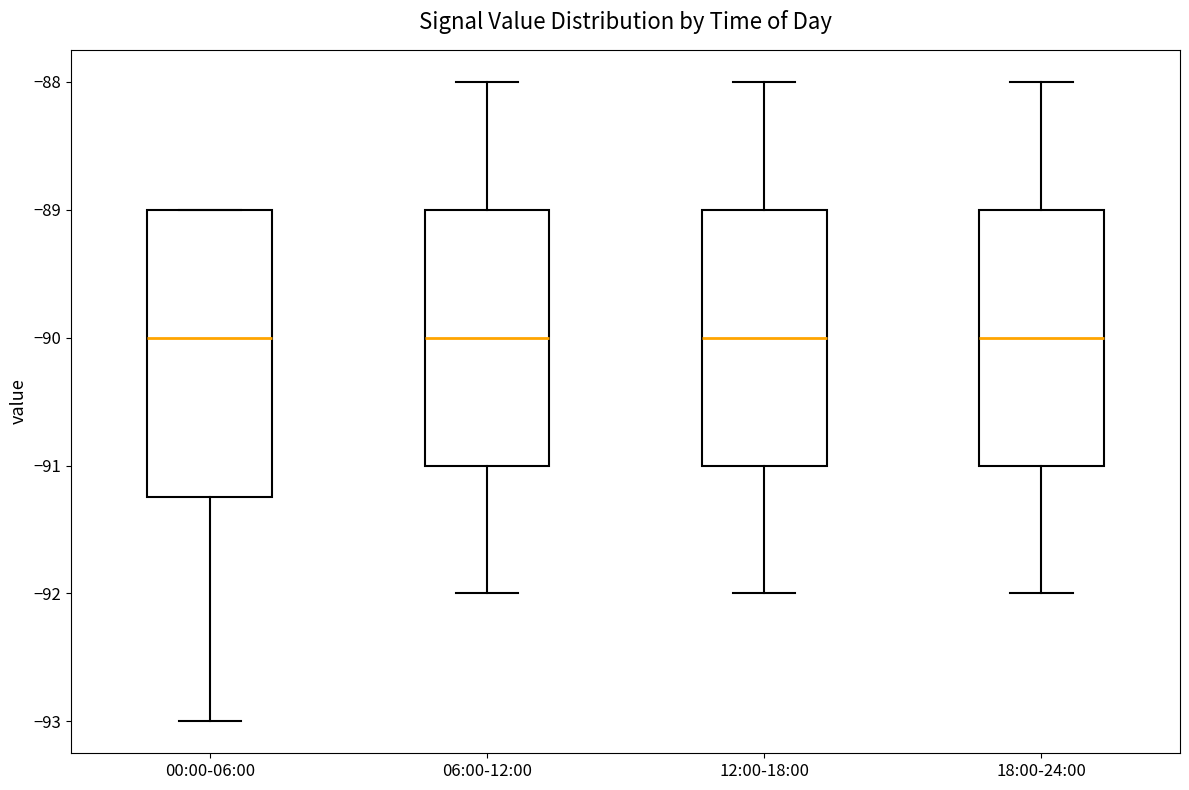

Where does the upper whisker of the box for 18:00-24:00 end on the y-axis? The values are not printed on the chart, so give them approximately, as read against the axis.

-88.0